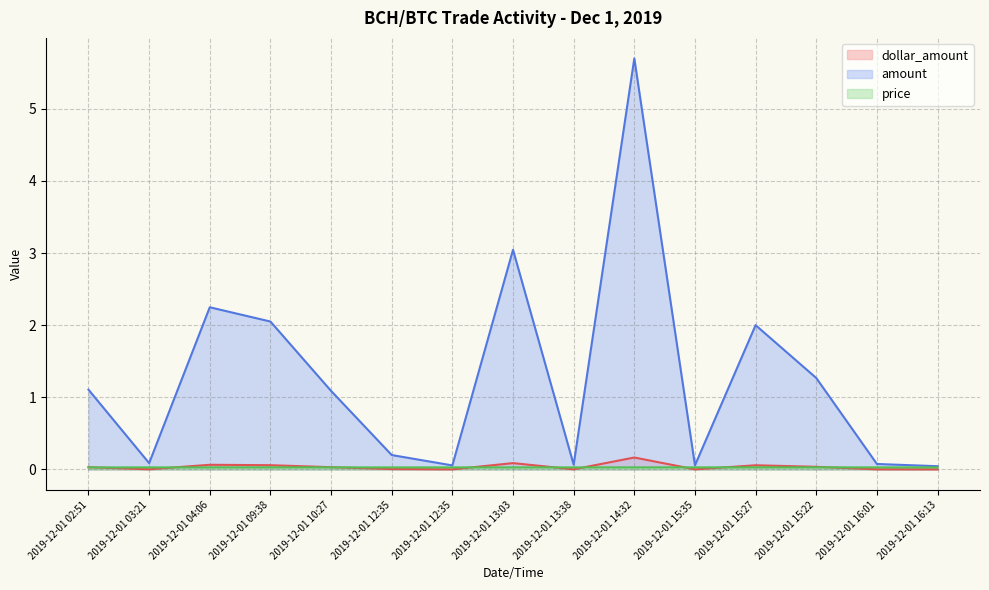

The amount series shows 0.2 at 2019-12-01 12:35. True or false?

True